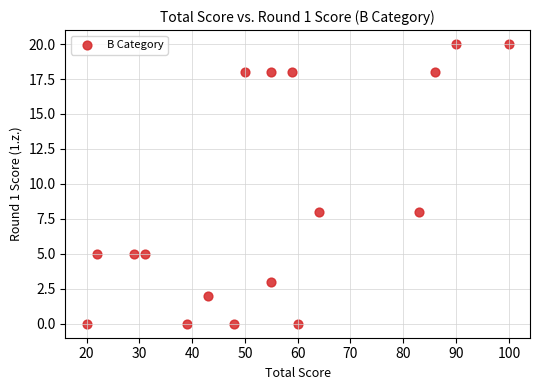

What is the range of Y values (max minus min)?

20